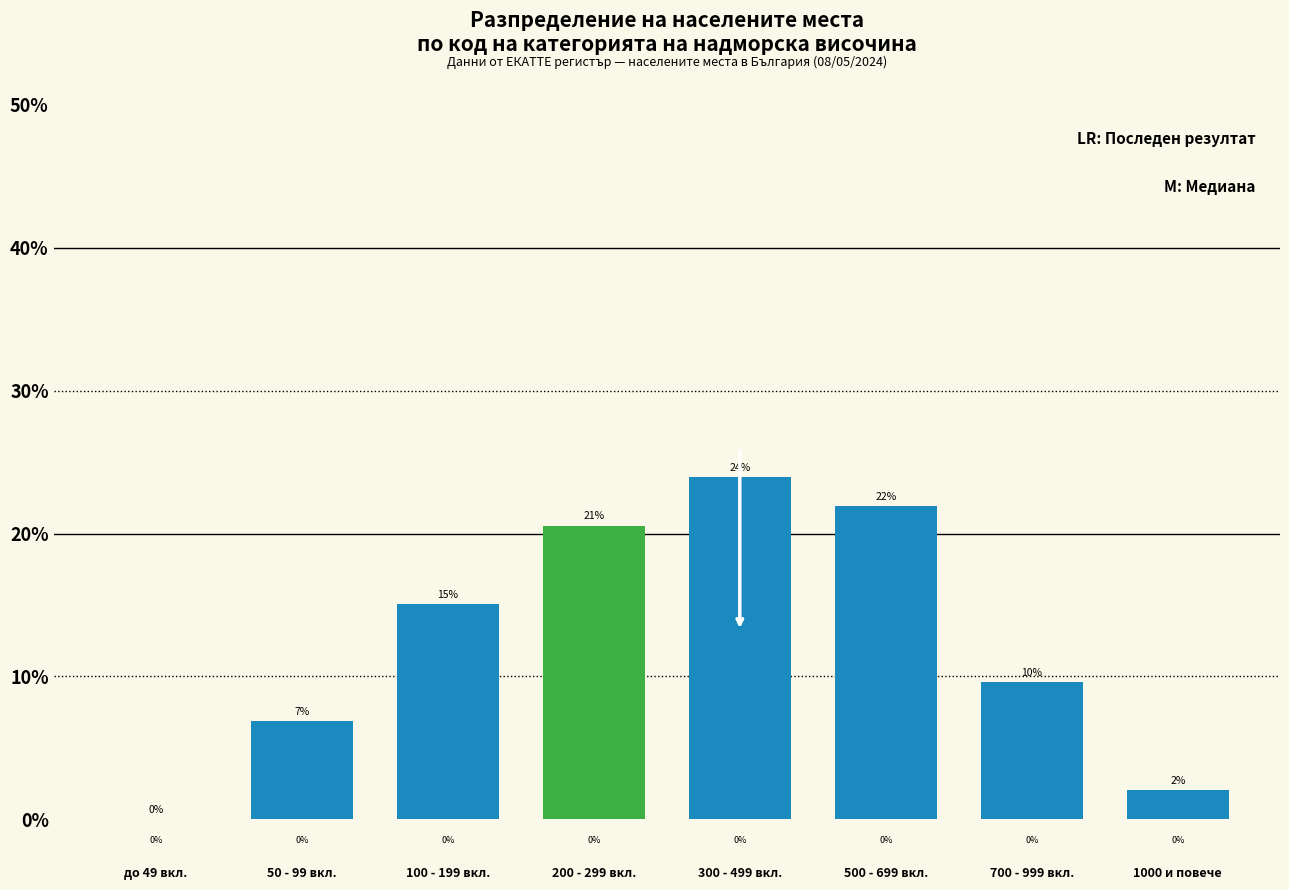

What is the approximate value at 300 - 499 вкл.?

24.0